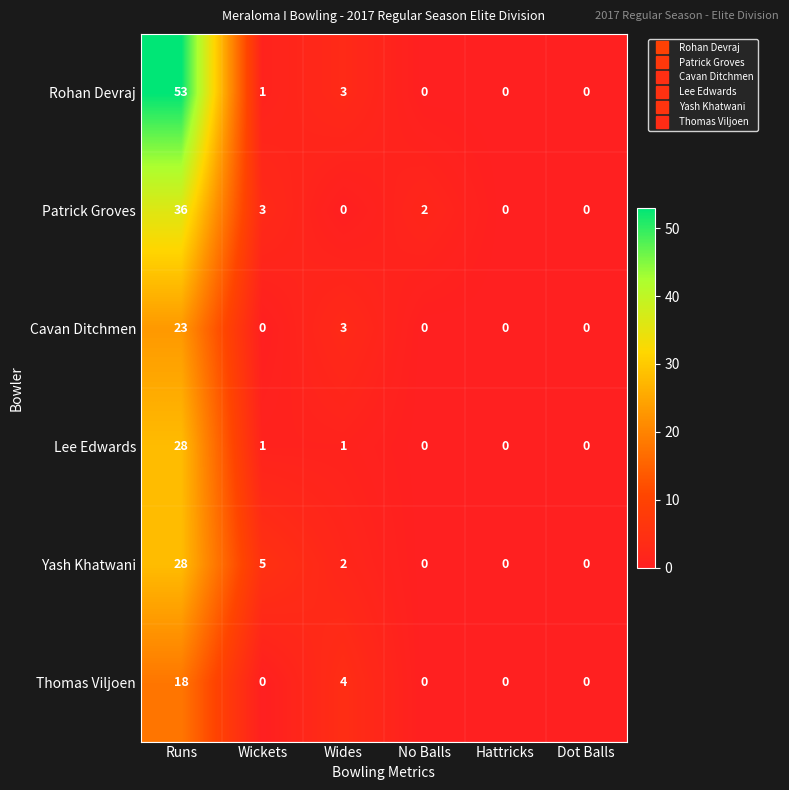

True or false: Cavan Ditchmen has a value of 0 at Dot Balls.

True